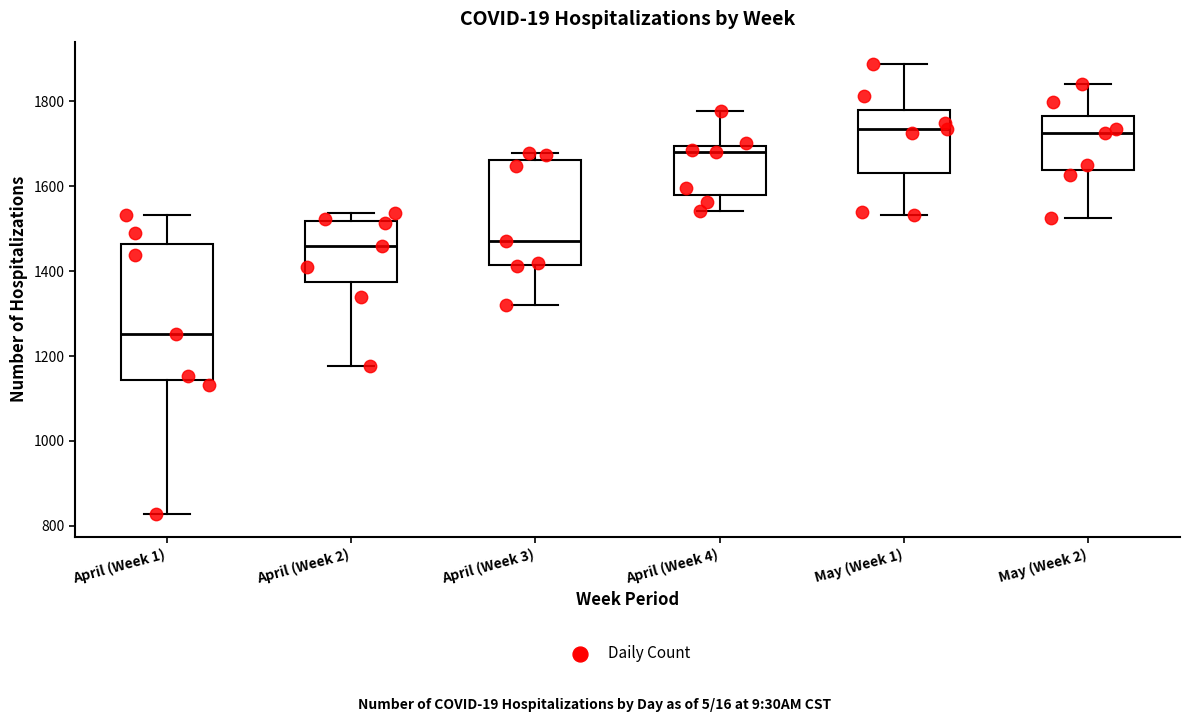

Comparing the boxes themselves (not the whiskers), which one is the tallest?

April (Week 1)